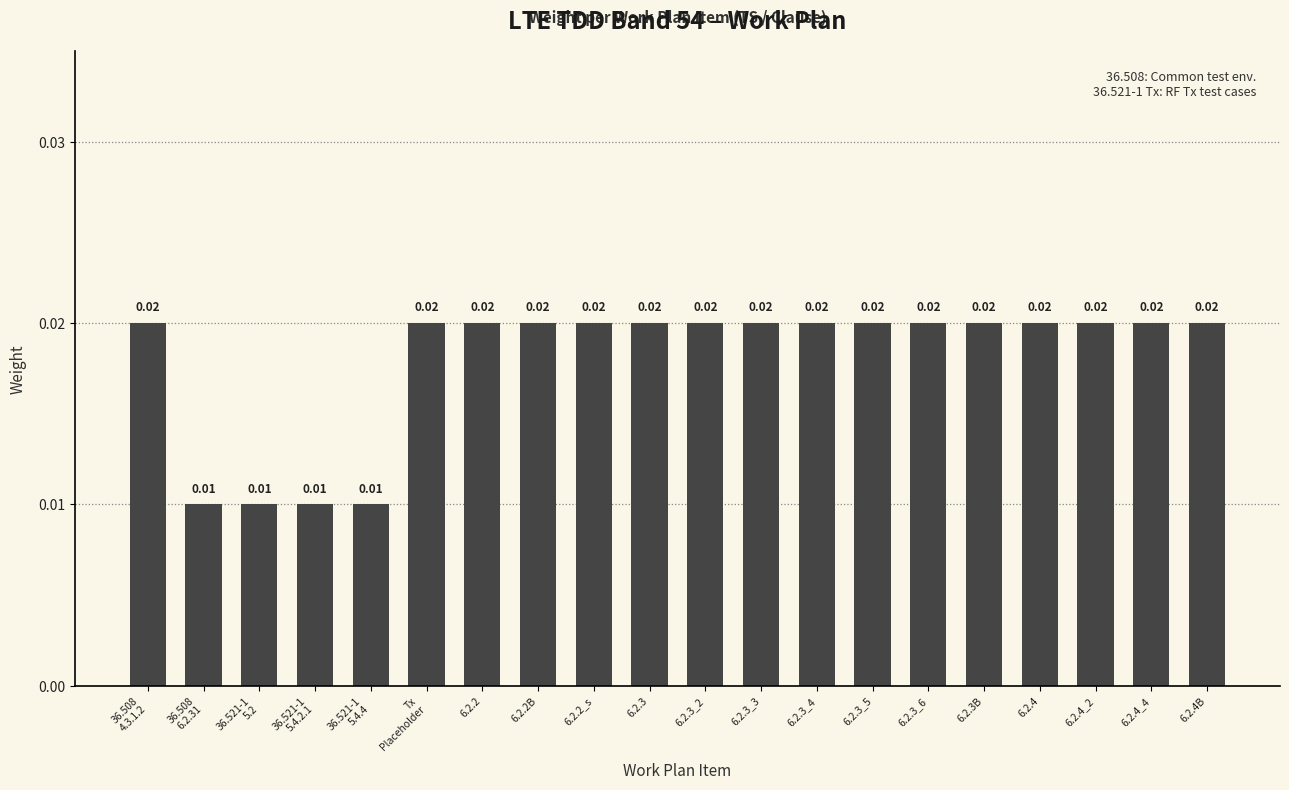

What is the sum of all values?

0.4